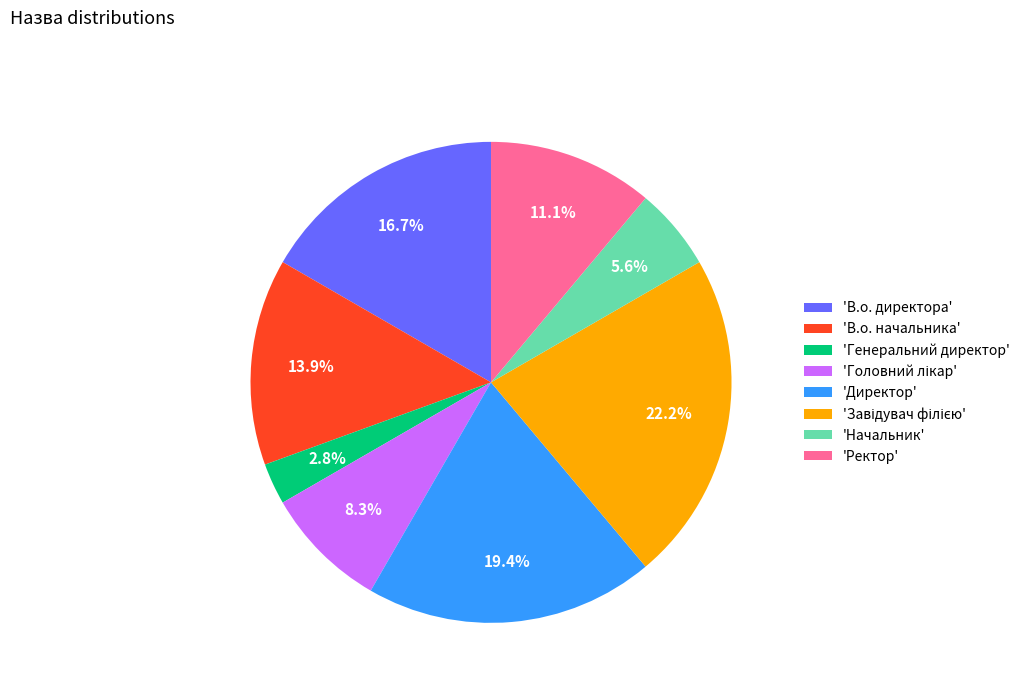

Which slice is the smallest?

'Генеральний директор'